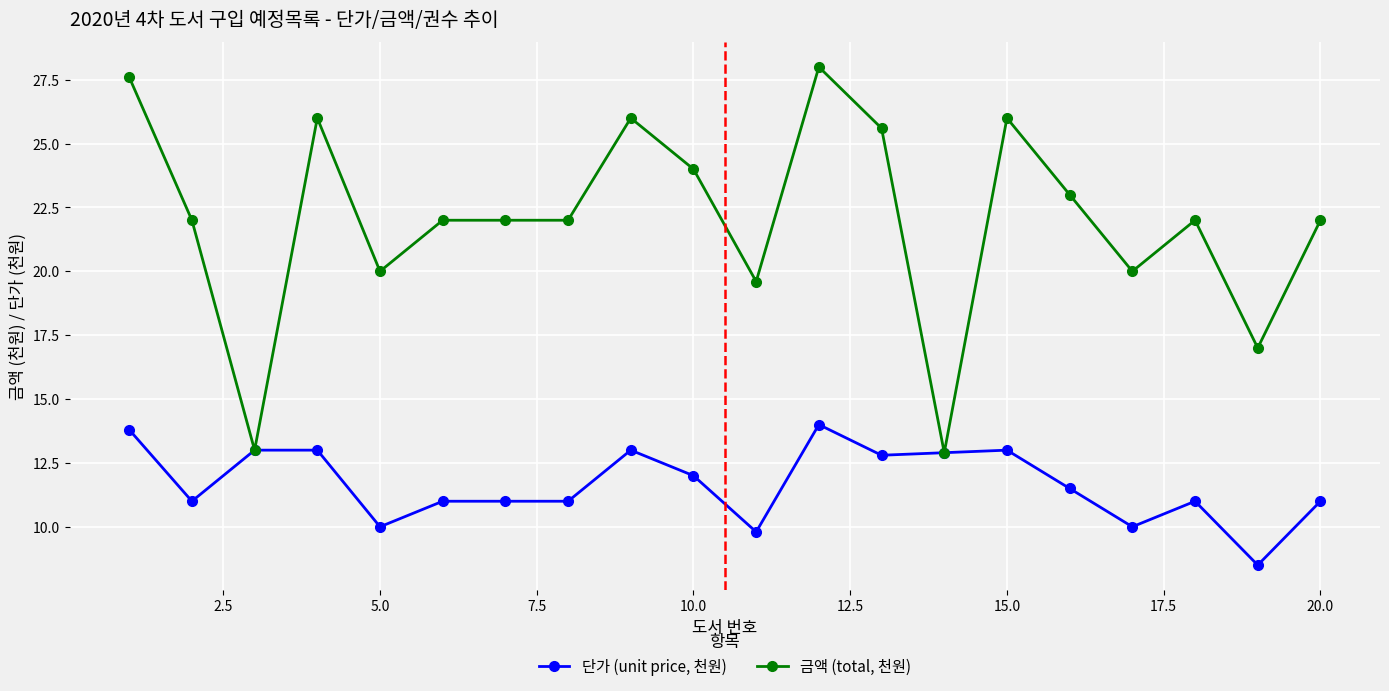

Which series has the largest range (max minus min)?

금액 (total, 천원)